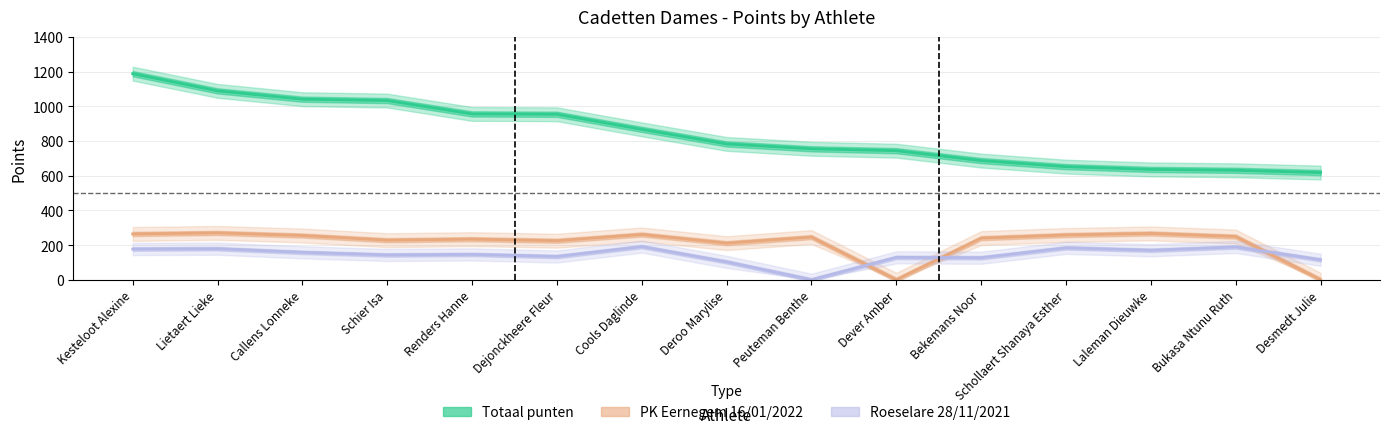

What is the difference between the second highest and minimum values in the Roeselare 28/11/2021 series?

189